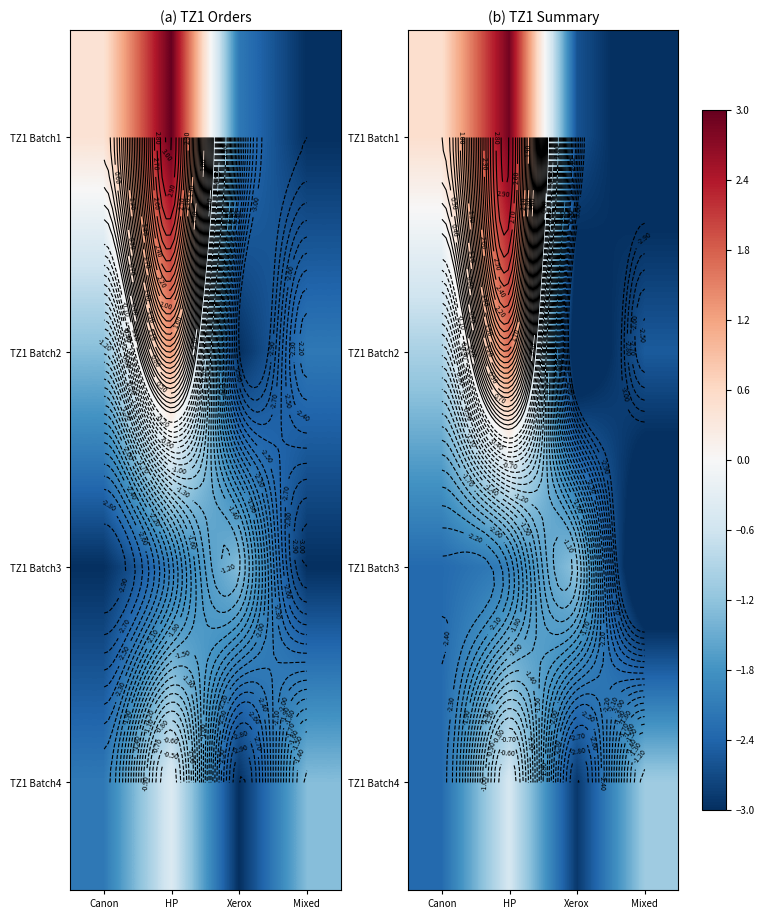

List the labels in order of TZ1 Batch1 value, largest first.

HP, Canon, Xerox, Mixed